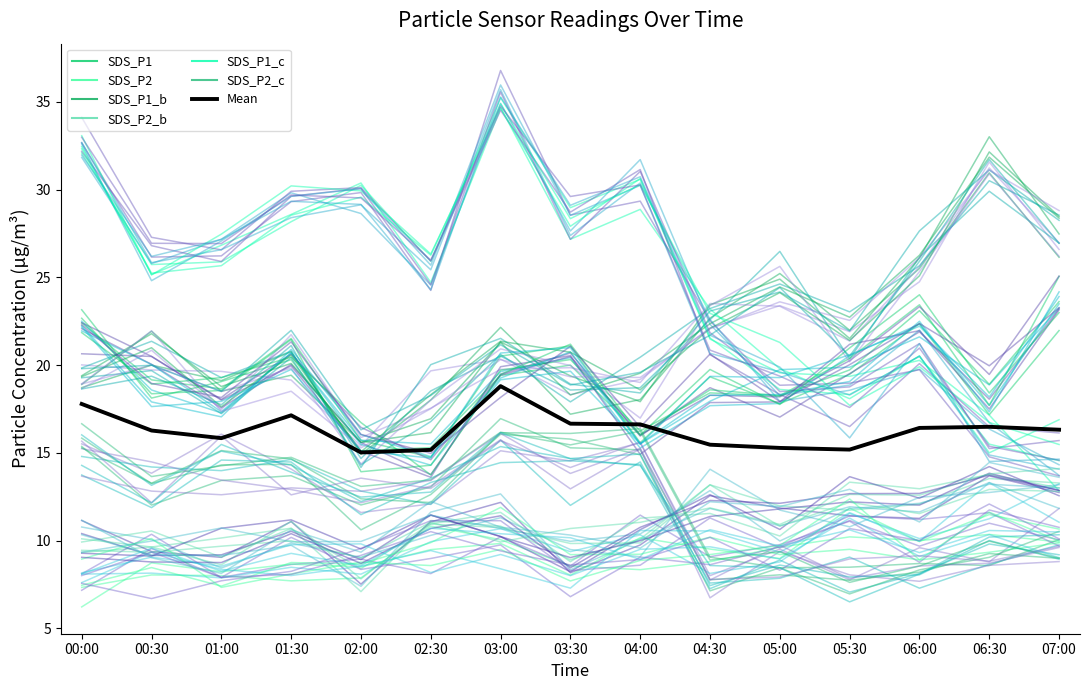

True or false: SDS_P2_c and SDS_P1_b cross at least once.

False